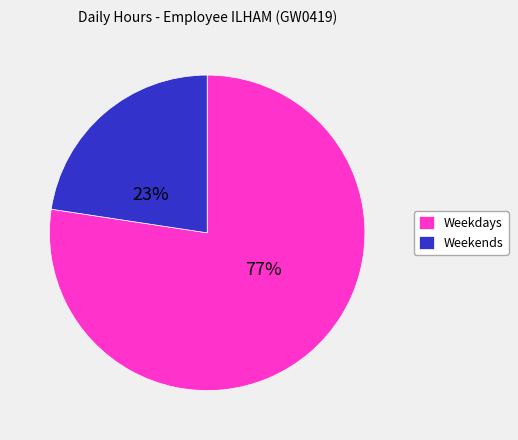

Count the number of slices in the pie.

2